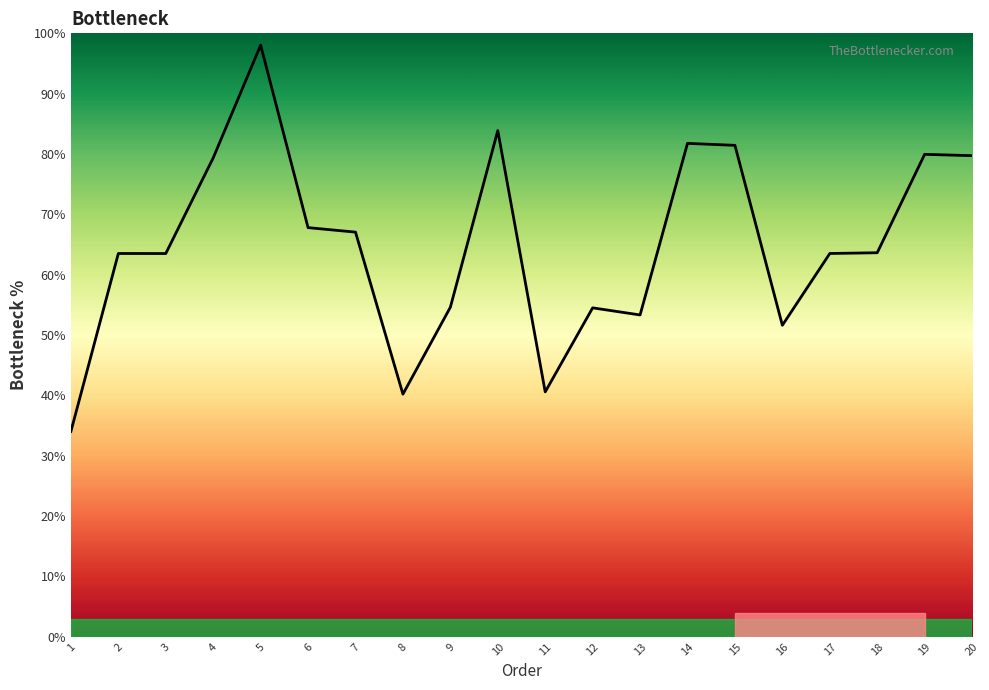

Does the chart display data point markers on the line(s)?

No